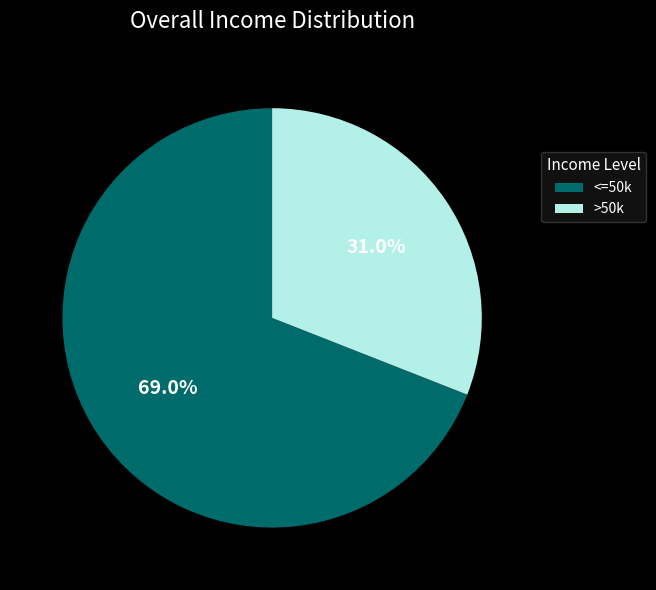

Which category accounts for the majority?

<=50k